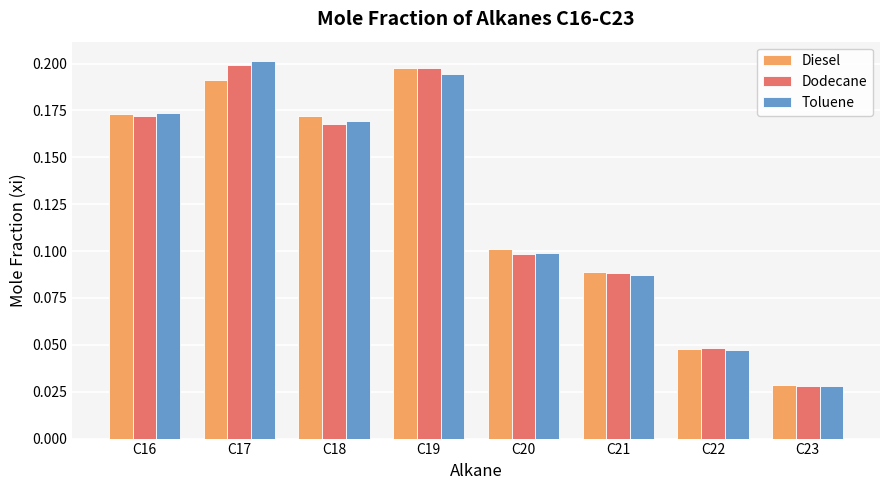

What is the sum of all Toluene values?

1.0